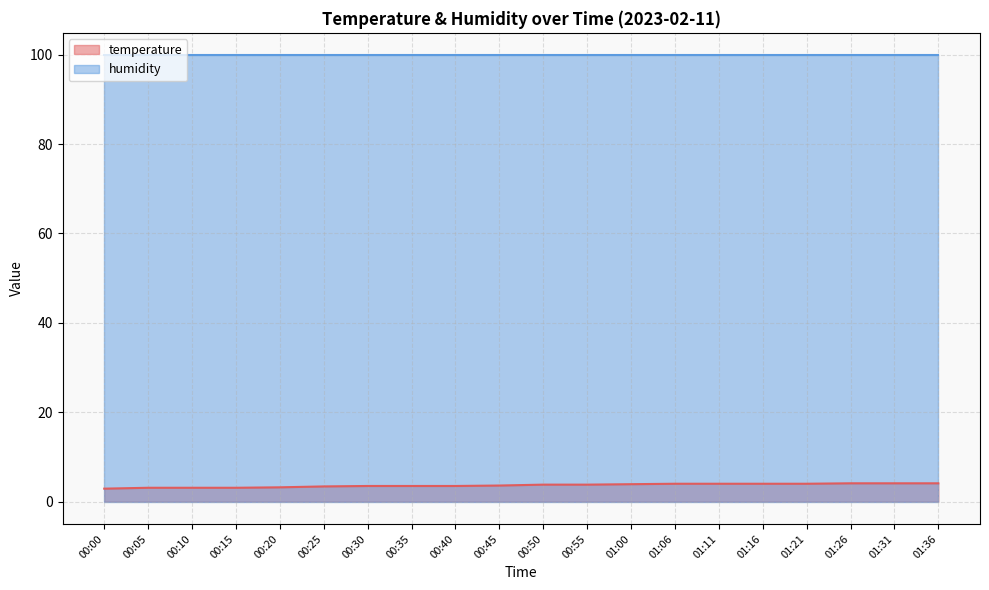

Rank the categories by value from highest to lowest.

01:26, 01:31, 01:36, 01:06, 01:11, 01:16, 01:21, 01:00, 00:50, 00:55, 00:45, 00:30, 00:35, 00:40, 00:25, 00:20, 00:05, 00:10, 00:15, 00:00